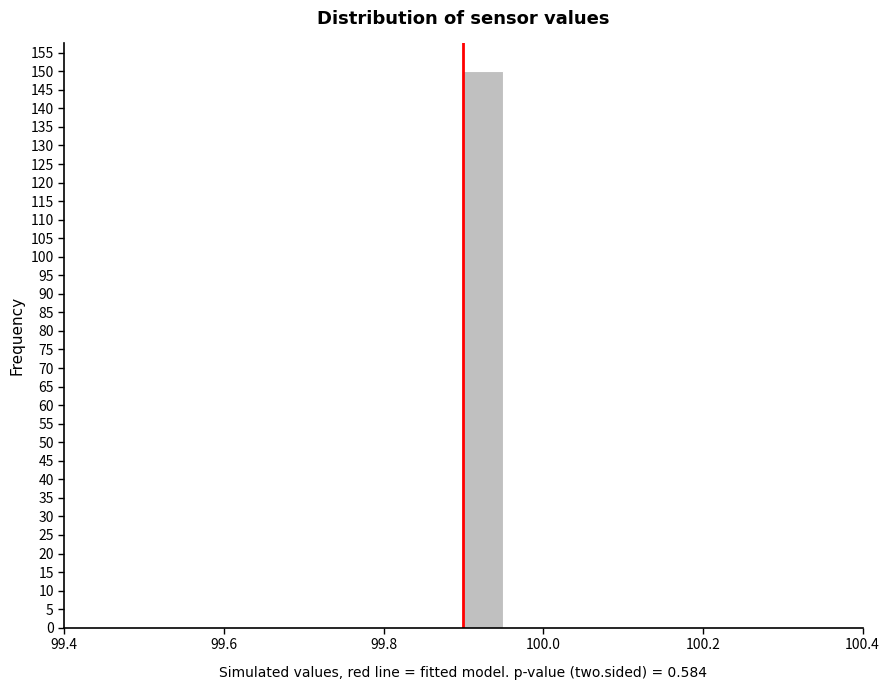

Around what value on the x-axis is the tallest bar? Give the approximate position of its centre, as read against the axis.

99.92